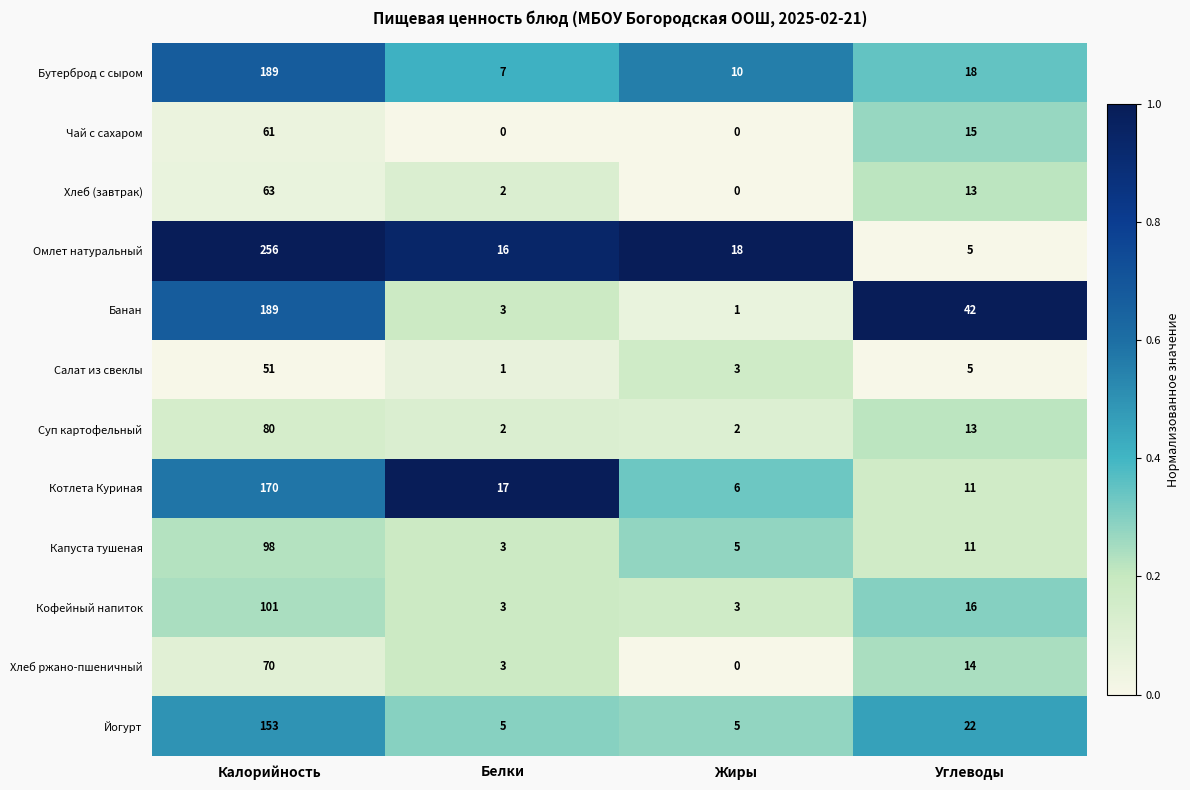

The value of Котлета Куриная at Белки is 29. True or false?

False